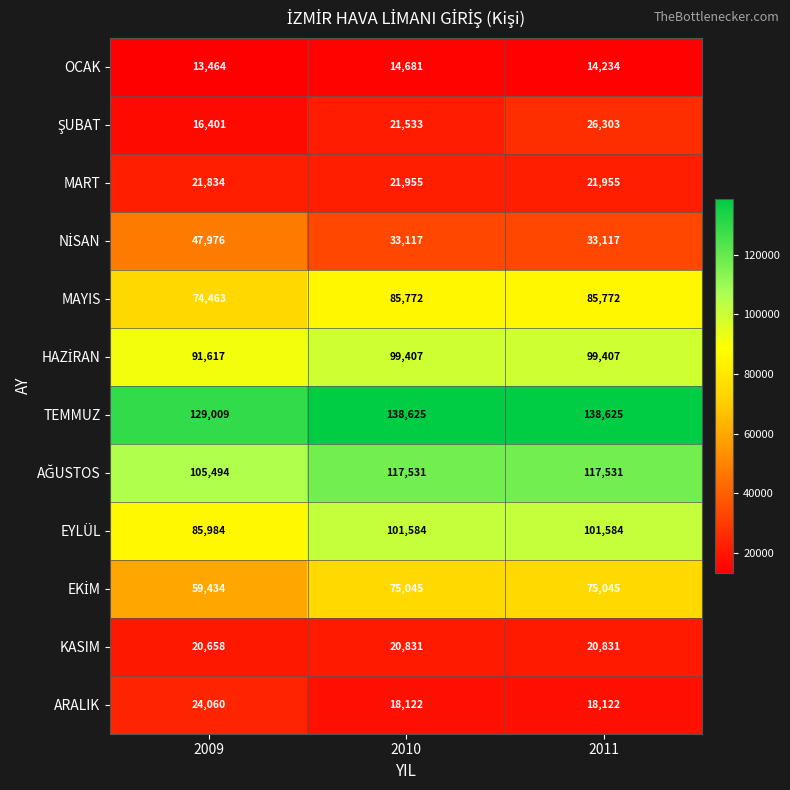

Count the number of categories in the chart.

3